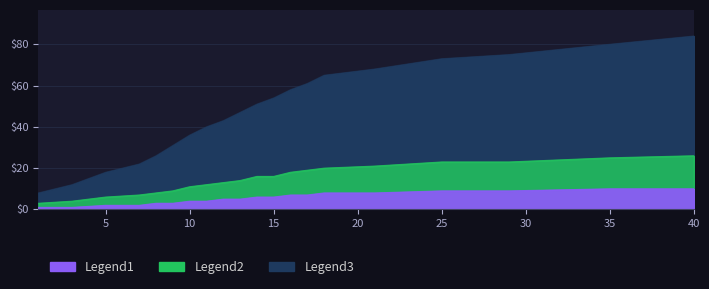

True or false: WEB and ESC intersect in this chart.

False